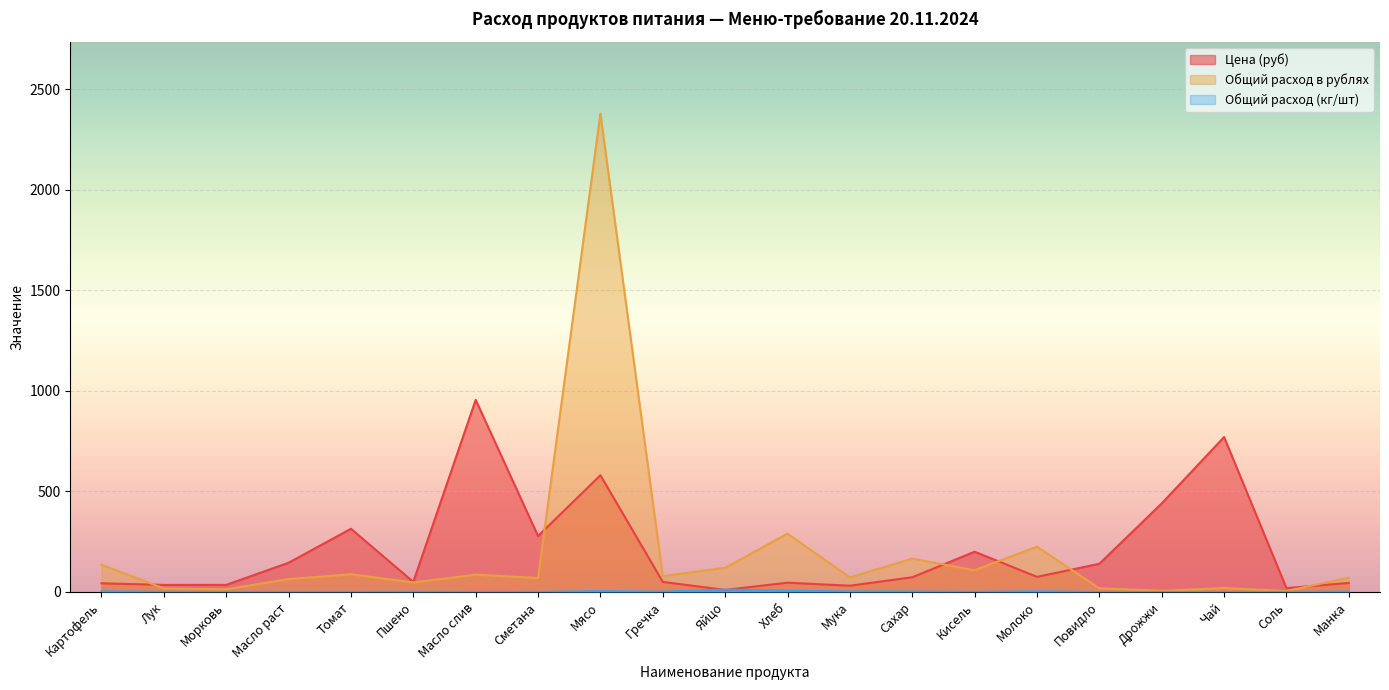

Where do Общий расход (кг/шт) and Цена (руб) first cross each other?

Гречка and Яйцо